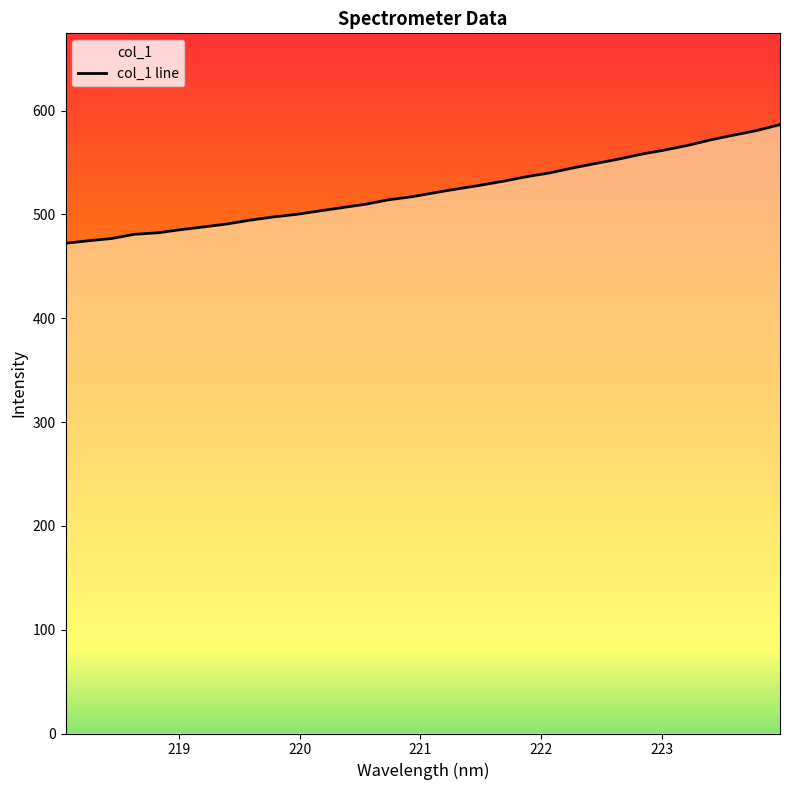

What is the change in value from 223.408 to 223.5987?

+4.6